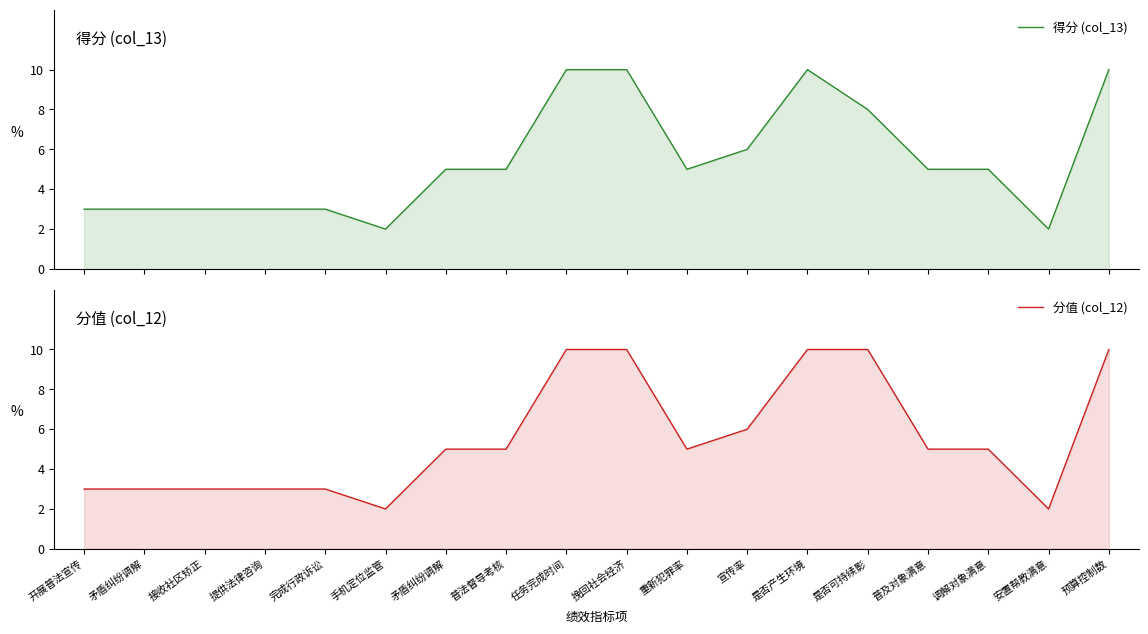

Where does the 分值 (col_12) series first go above 5?

任务完成时间